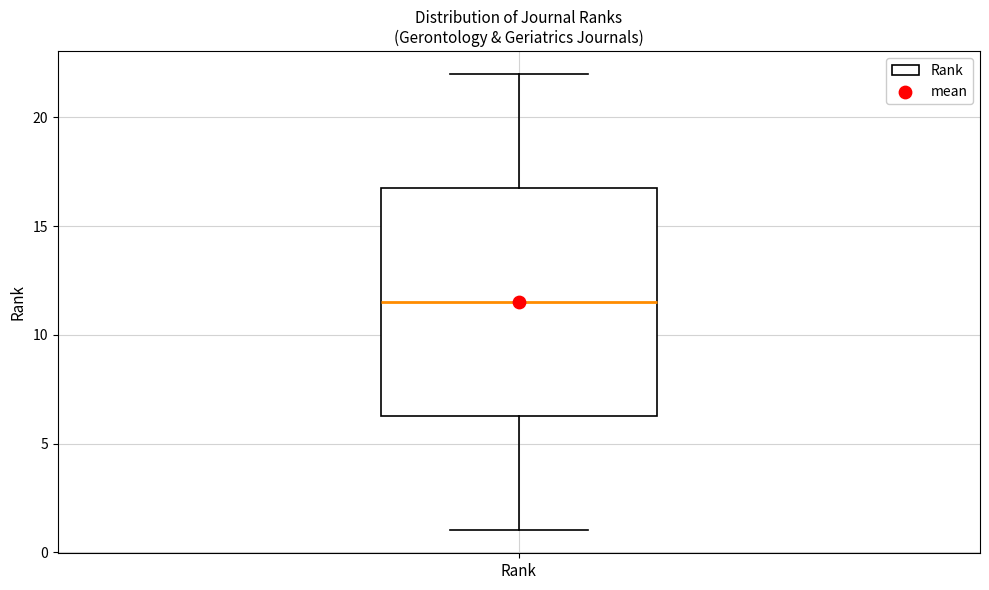

Transcribe this box plot: give where the median line is, the range the box spans, and where the two whiskers end, as read against the y-axis. The values are not printed on the chart, so give them approximately, as read against the axis.

median 11.5, box 6.5 to 17.0, whiskers 1.0 to 22.0